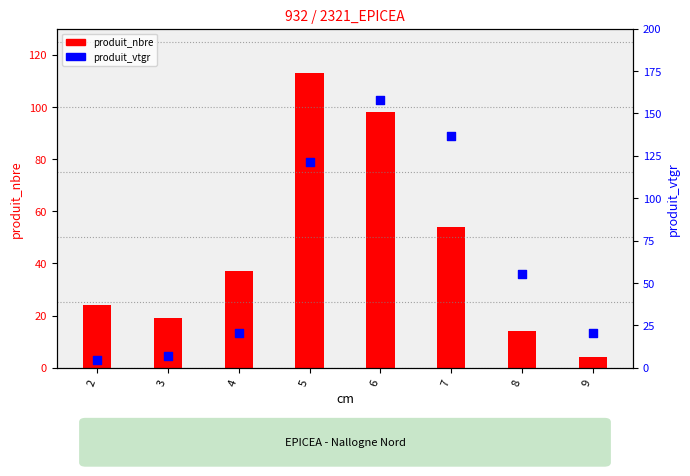

Which series has the widest spread of Y values?

produit_vtgr